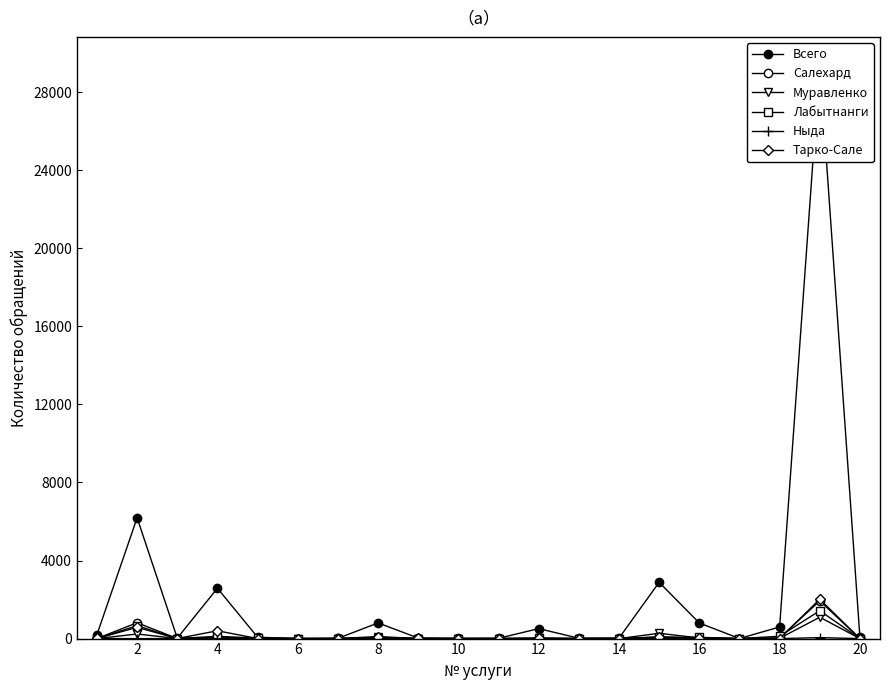

How many interior local valleys does the Лабытнанги series have?

4